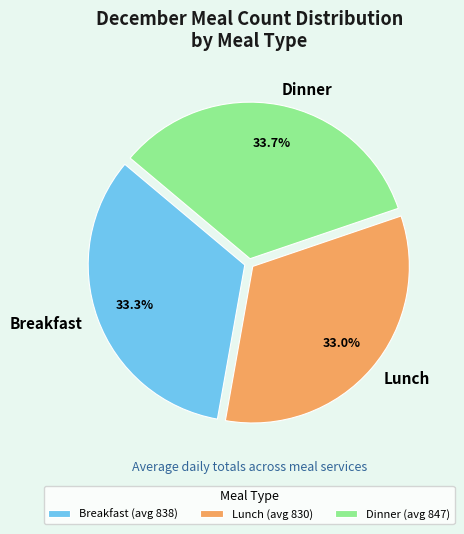

How many segments does this pie chart have?

3